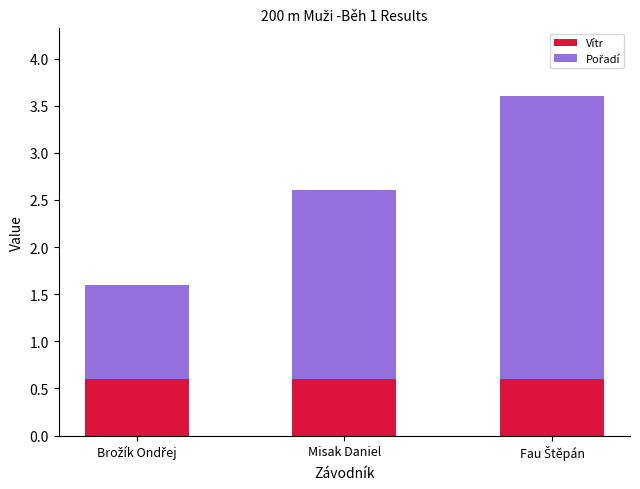

What is the sum of all Vítr values?

1.8